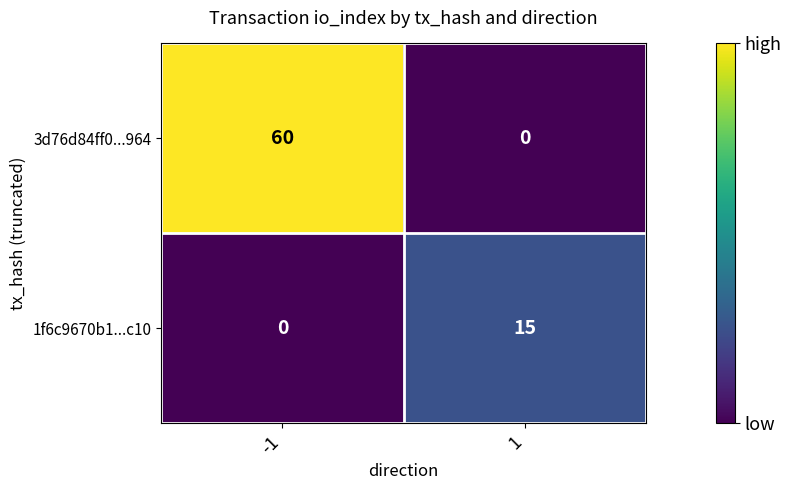

What is the difference between the 1f6c9670b1...c10 values at 1 and -1?

15